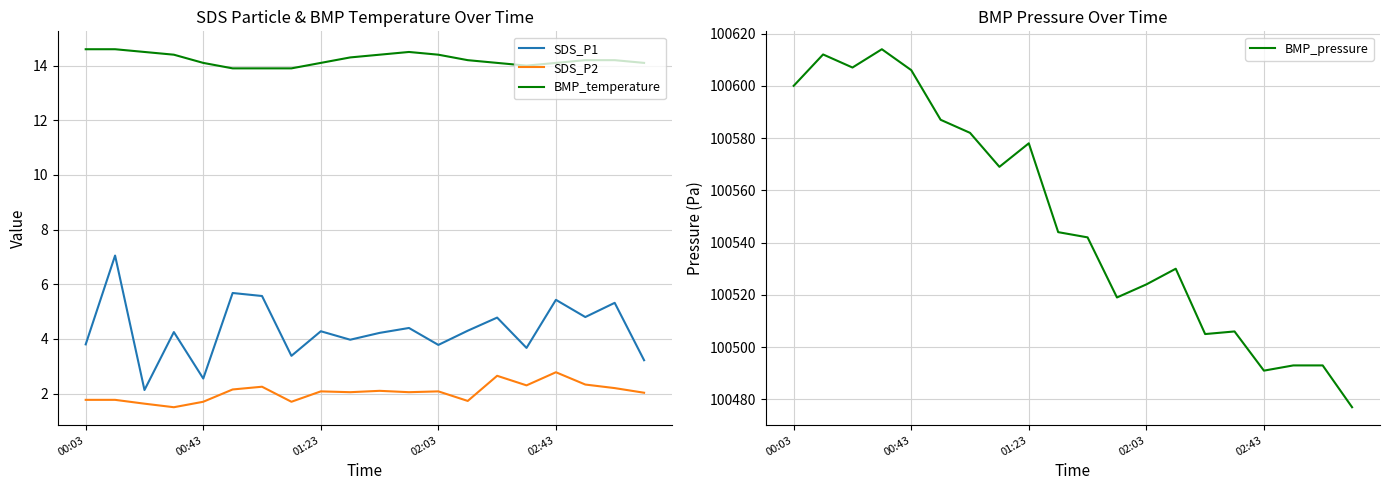

True or false: SDS_P1 and SDS_P2 intersect in this chart.

False